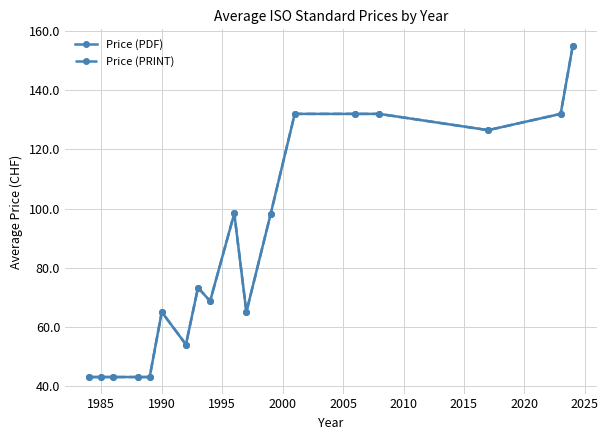

True or false: Price (PDF) has more than 2 points higher than both neighbors.

True